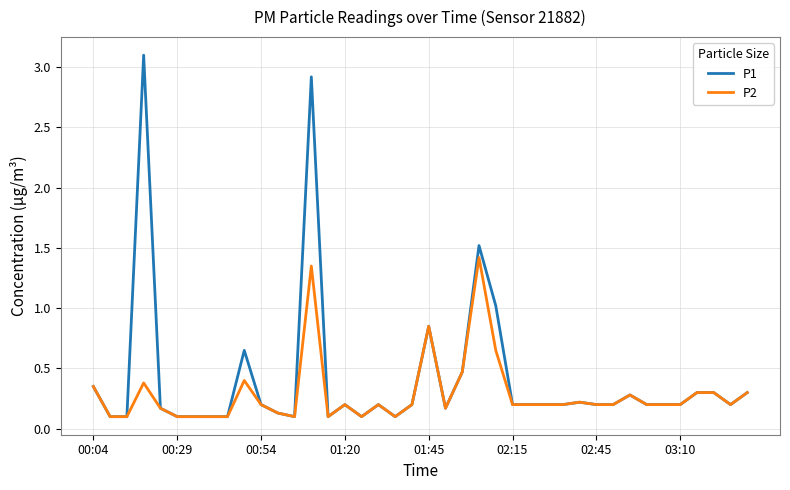

List the series in order of their peak value, highest first.

P1, P2